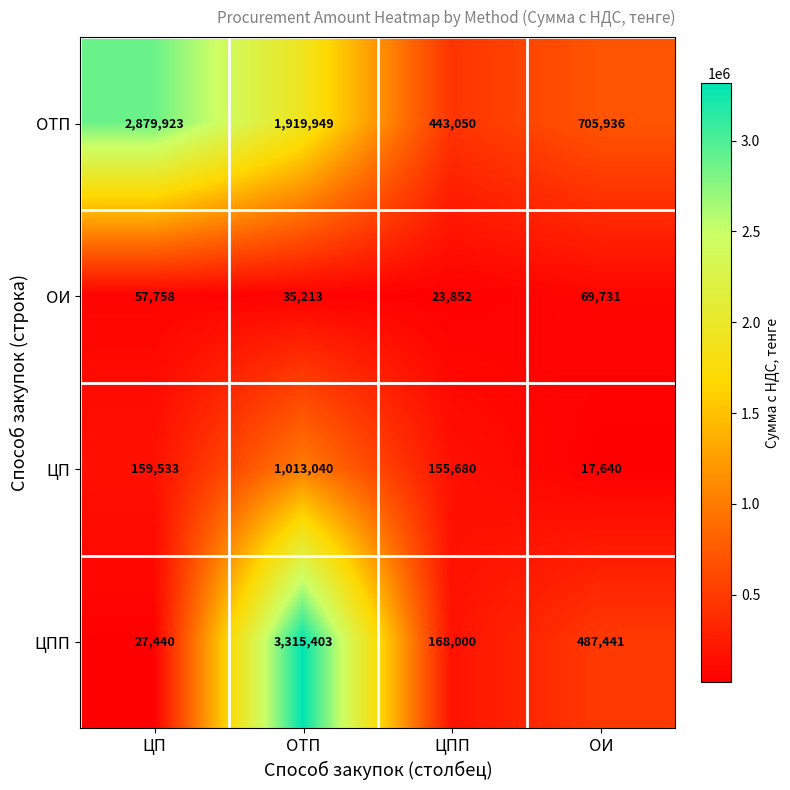

Reading left to right, extract all data points from this chart.

ОТП: 2879923	1919949	443050	705936
ОИ: 57758	35213	23852	69731
ЦП: 159533	1013040	155680	17640
ЦПП: 27440	3315403	168000	487441